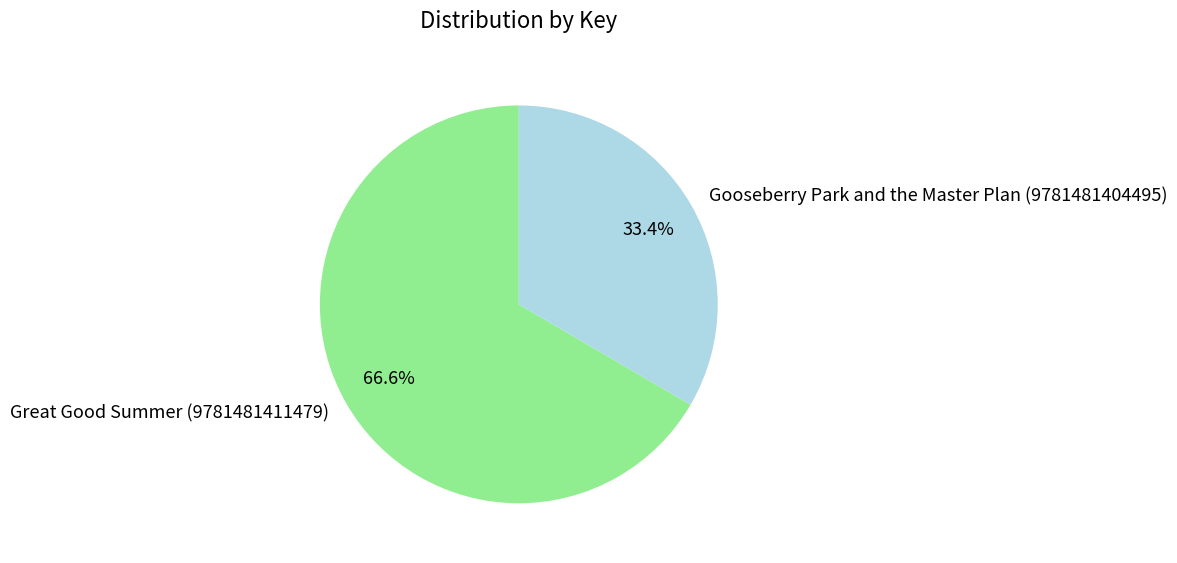

Does Gooseberry Park and the Master Plan (9781481404495) represent more than half of the total?

No